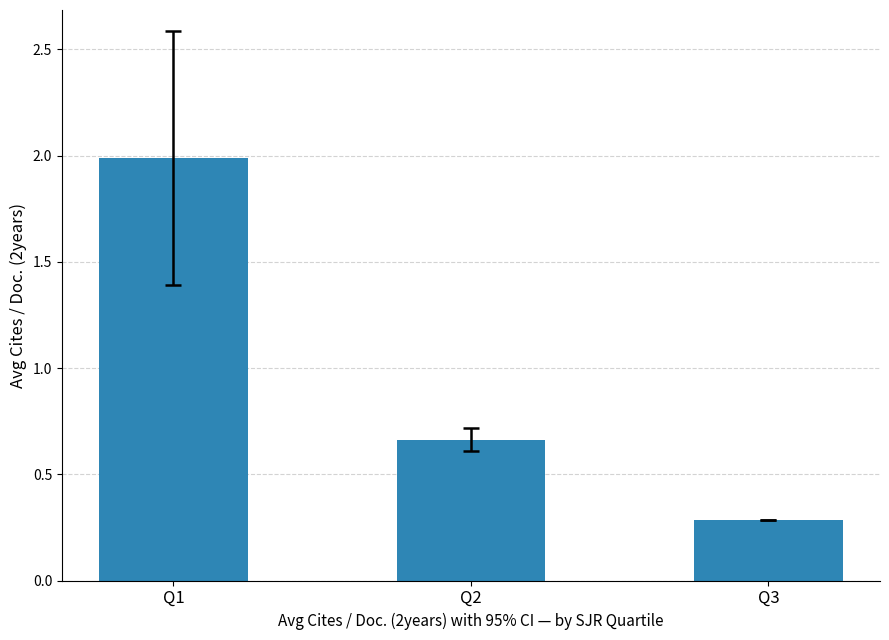

What is the smallest value displayed?

0.3